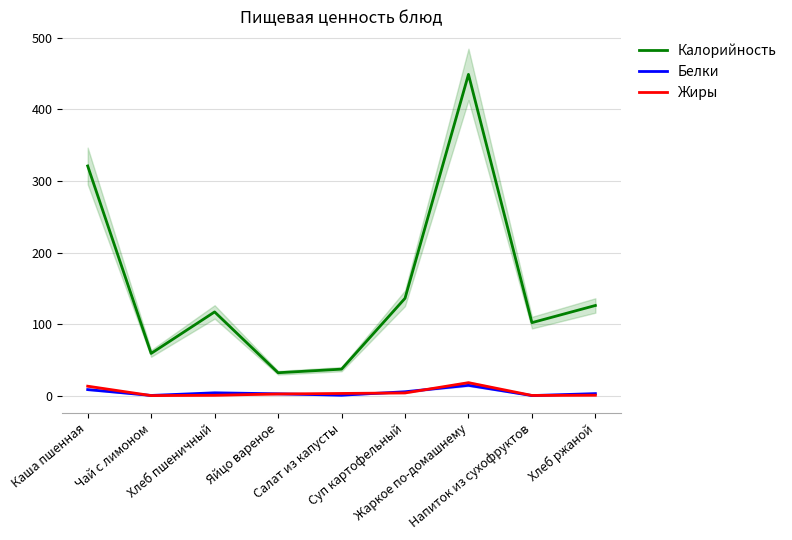

The value of Калорийность at Салат из капусты is 37.0. True or false?

True